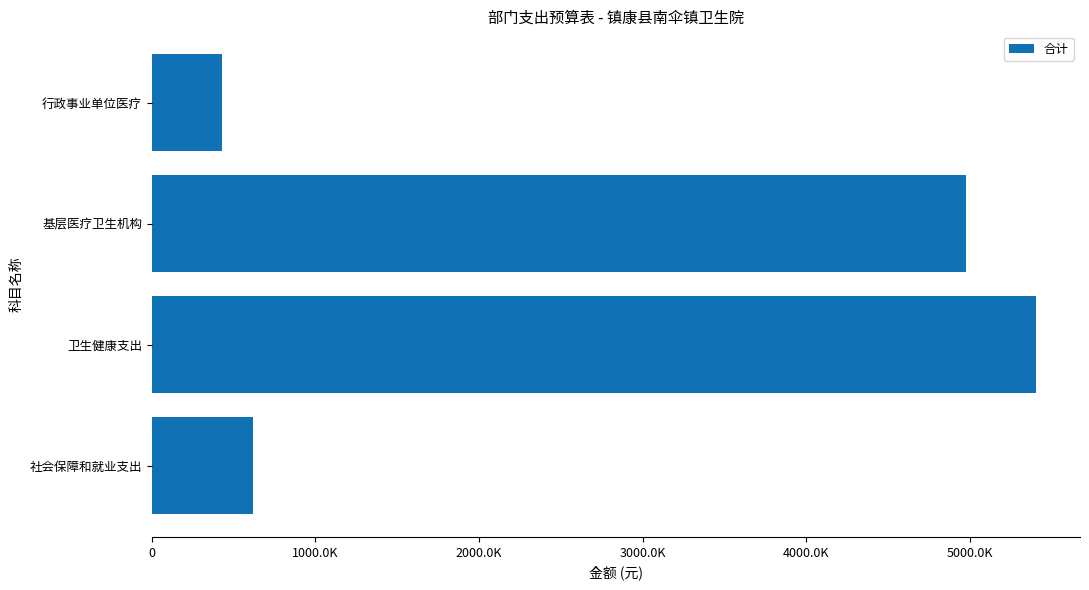

At which category does the chart reach its minimum across all series?

行政事业单位医疗